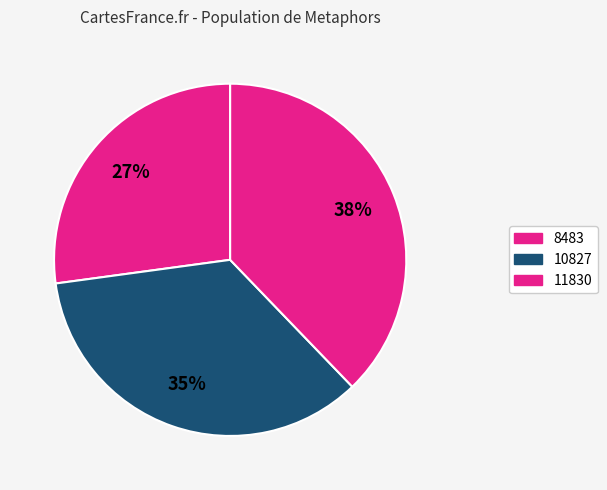

Is there any slice that represents more than half of the pie?

No